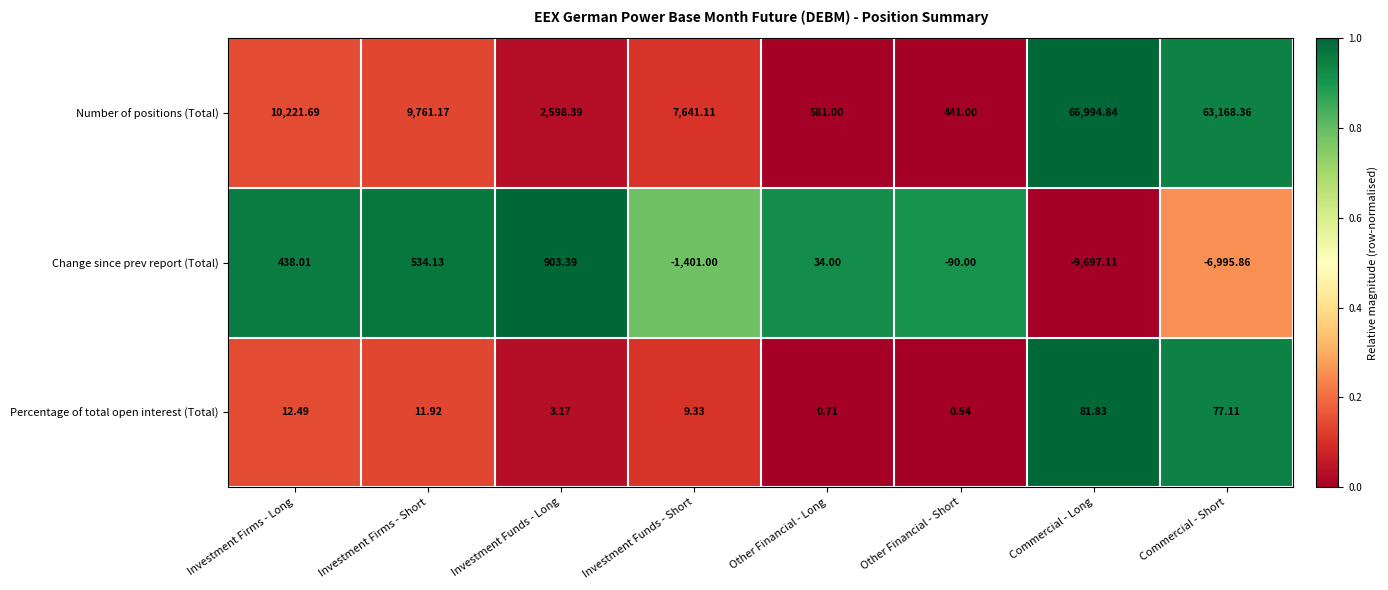

Which series has the widest spread of values?

Number of positions (Total)